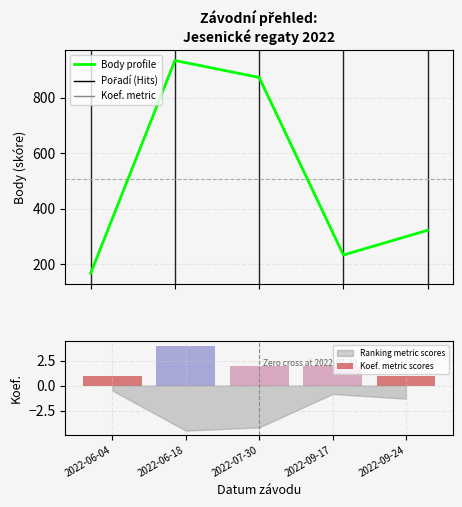

Are the bars horizontal?

No